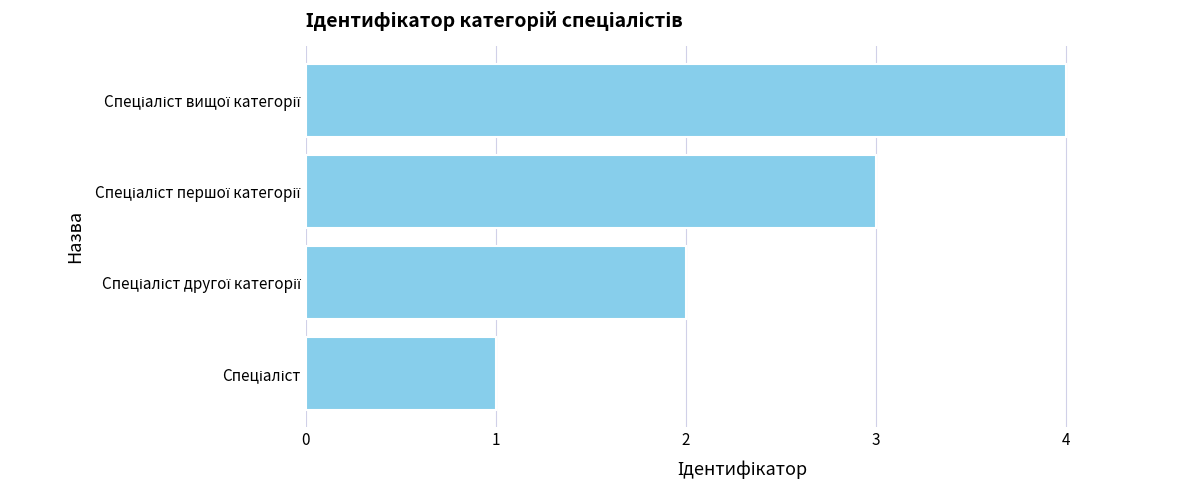

What is the difference between the maximum and minimum values?

3